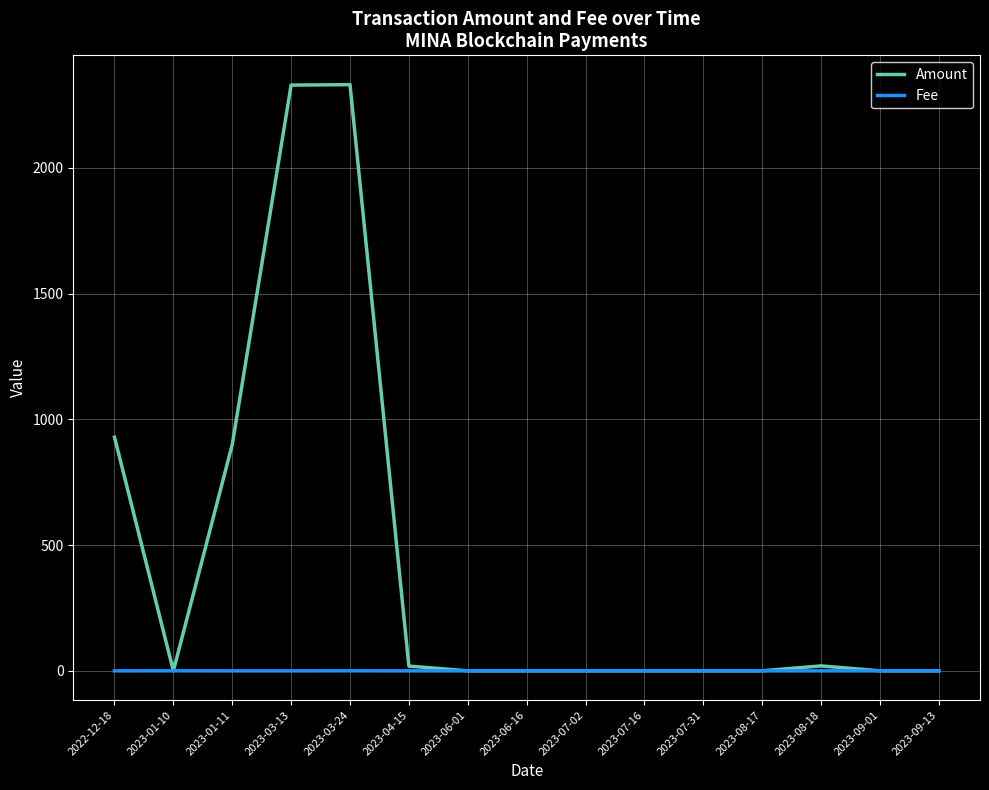

What is the sum of all Amount values?

6529.4